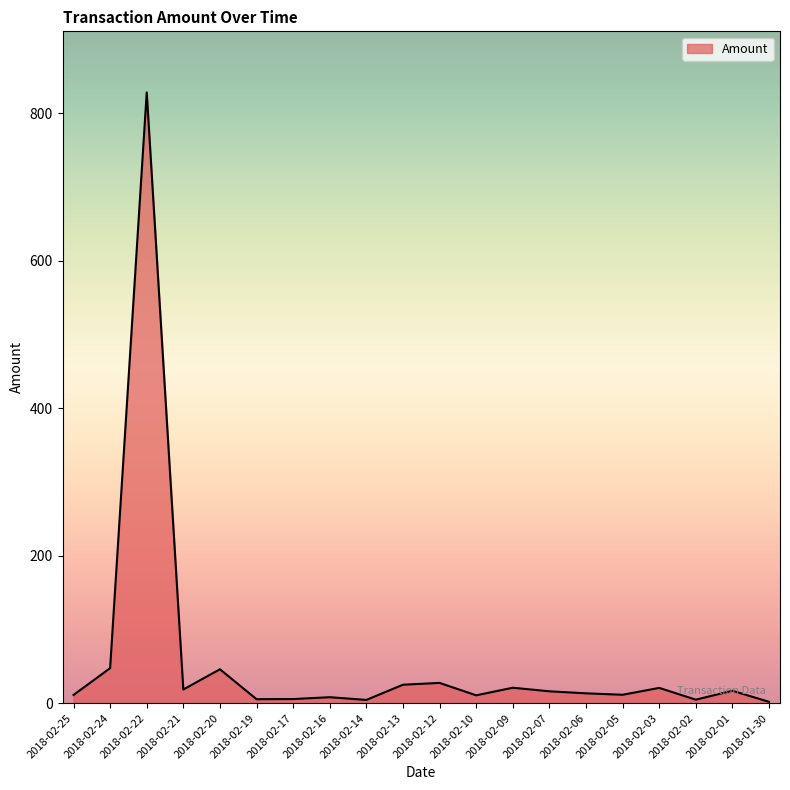

Where is the first local minimum?

2018-02-21